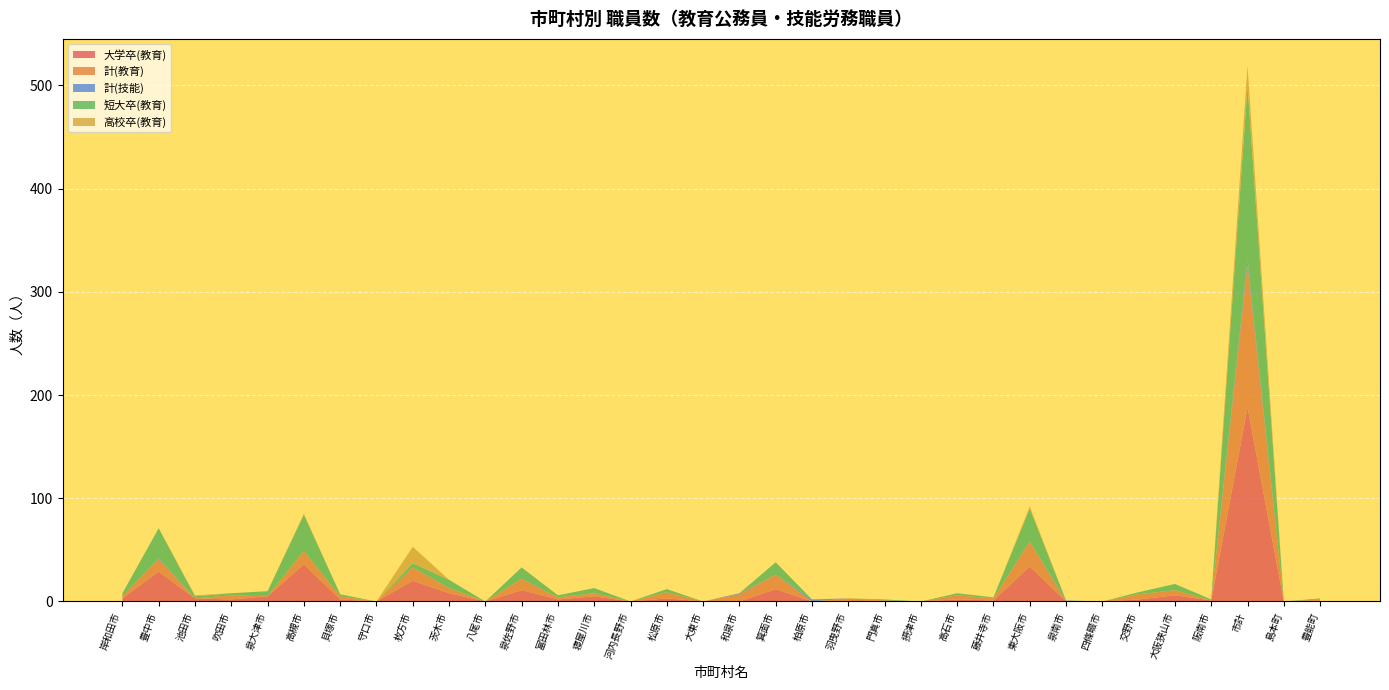

Reading left to right, list all the values displayed in this chart.

大学卒(教育): 岸和田市=3	豊中市=29	池田市=3	吹田市=2	泉大津市=5	高槻市=36	貝塚市=2	守口市=0	枚方市=20	茨木市=8	八尾市=0	泉佐野市=11	富田林市=2	寝屋川市=5	河内長野市=0	松原市=3	大東市=0	和泉市=0	箕面市=12	柏原市=0	羽曳野市=0	門真市=1	摂津市=0	高石市=2	藤井寺市=1	東大阪市=34	泉南市=0	四條畷市=0	交野市=2	大阪狭山市=6	阪南市=1	市計=188	島本町=0	豊能町=1
計(教育): 岸和田市=2	豊中市=12	池田市=0	吹田市=4	泉大津市=0	高槻市=13	貝塚市=3	守口市=0	枚方市=13	茨木市=5	八尾市=0	泉佐野市=11	富田林市=2	寝屋川市=3	河内長野市=0	松原市=6	大東市=0	和泉市=7	箕面市=14	柏原市=0	羽曳野市=3	門真市=0	摂津市=0	高石市=4	藤井寺市=2	東大阪市=24	泉南市=0	四條畷市=0	交野市=5	大阪狭山市=5	阪南市=0	市計=138	島本町=0	豊能町=1
計(技能): 岸和田市=0	豊中市=1	池田市=0	吹田市=0	泉大津市=0	高槻市=0	貝塚市=0	守口市=0	枚方市=0	茨木市=0	八尾市=0	泉佐野市=0	富田林市=0	寝屋川市=0	河内長野市=0	松原市=0	大東市=0	和泉市=1	箕面市=0	柏原市=2	羽曳野市=0	門真市=0	摂津市=0	高石市=0	藤井寺市=0	東大阪市=0	泉南市=1	四條畷市=0	交野市=0	大阪狭山市=0	阪南市=0	市計=5	島本町=0	豊能町=0
短大卒(教育): 岸和田市=3	豊中市=29	池田市=2	吹田市=2	泉大津市=5	高槻市=35	貝塚市=2	守口市=0	枚方市=4	茨木市=8	八尾市=0	泉佐野市=11	富田林市=2	寝屋川市=5	河内長野市=0	松原市=3	大東市=0	和泉市=0	箕面市=12	柏原市=0	羽曳野市=0	門真市=1	摂津市=0	高石市=2	藤井寺市=1	東大阪市=32	泉南市=0	四條畷市=0	交野市=2	大阪狭山市=6	阪南市=1	市計=168	島本町=0	豊能町=1
高校卒(教育): 岸和田市=0	豊中市=0	池田市=1	吹田市=0	泉大津市=0	高槻市=1	貝塚市=0	守口市=0	枚方市=16	茨木市=0	八尾市=0	泉佐野市=0	富田林市=0	寝屋川市=0	河内長野市=0	松原市=0	大東市=0	和泉市=0	箕面市=0	柏原市=0	羽曳野市=0	門真市=0	摂津市=0	高石市=0	藤井寺市=0	東大阪市=2	泉南市=0	四條畷市=0	交野市=0	大阪狭山市=0	阪南市=0	市計=20	島本町=0	豊能町=0